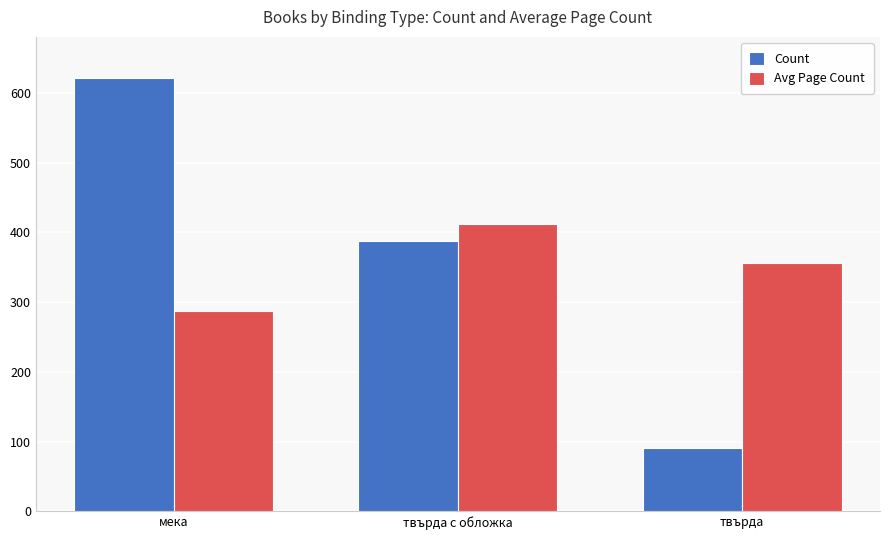

What position from the right is твърда?

1